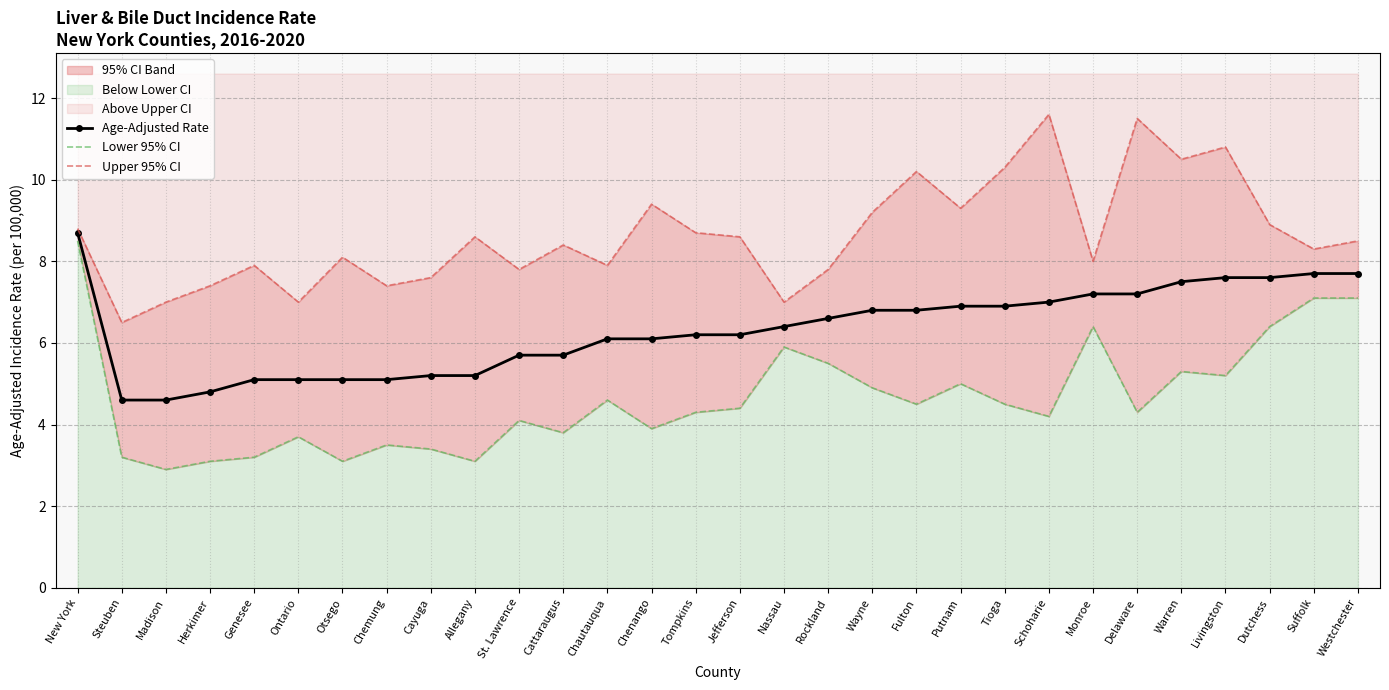

Rank the series by their maximum value, from lowest to highest.

Lower 95% CI, Age-Adjusted Rate, Upper 95% CI